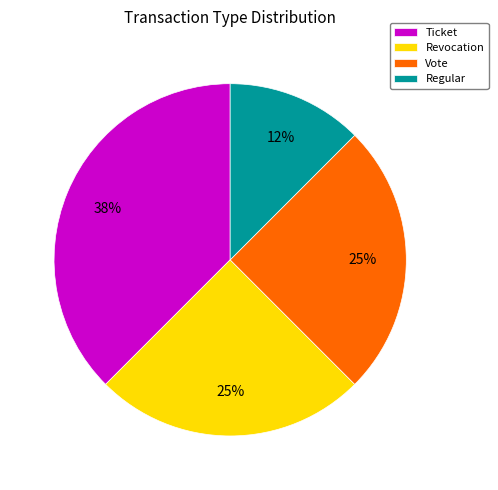

To the nearest percent, what is the average slice percentage?

25%